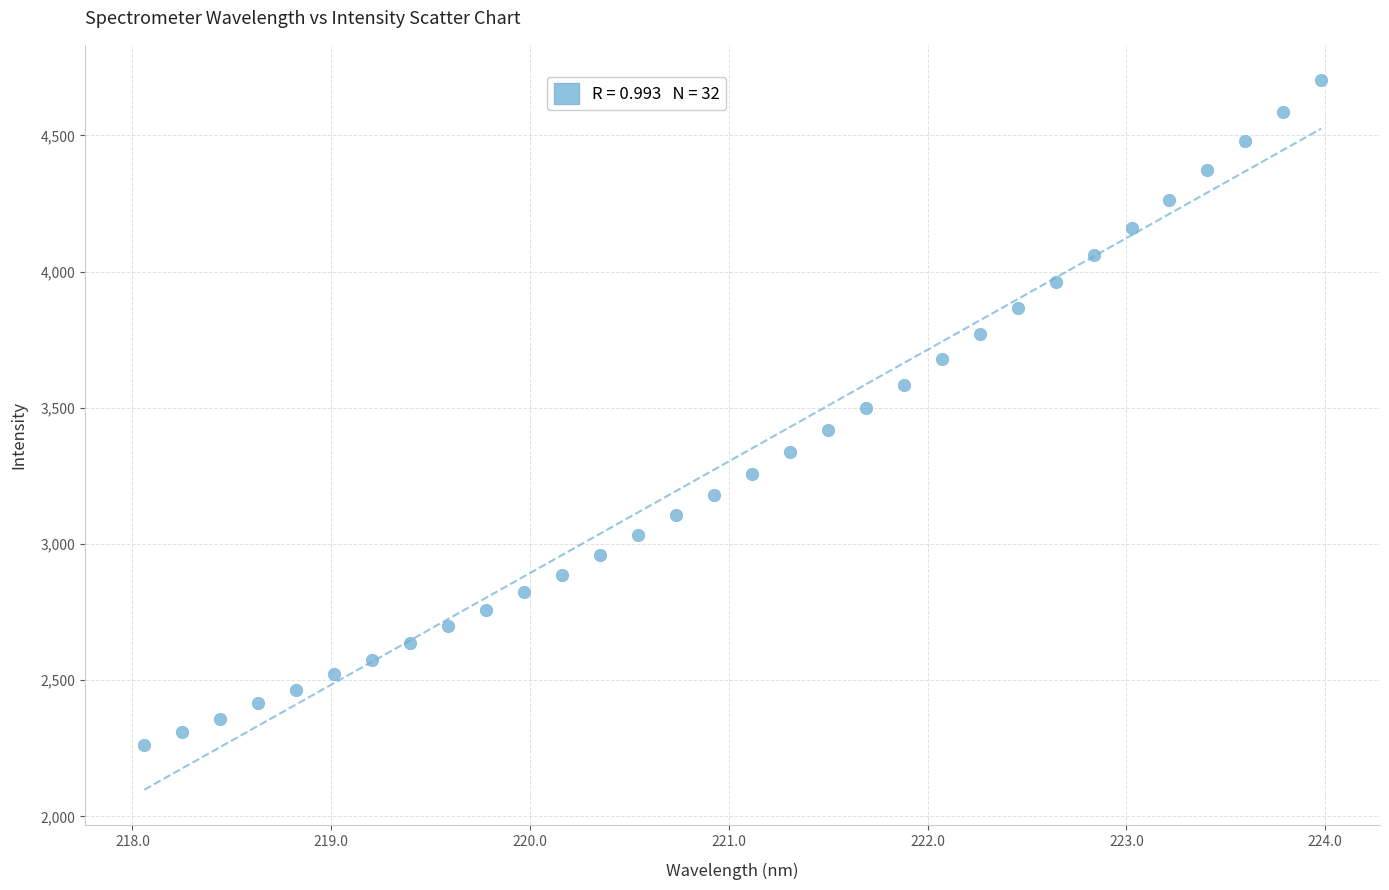

What is the range of X values (max minus min)?

5.9